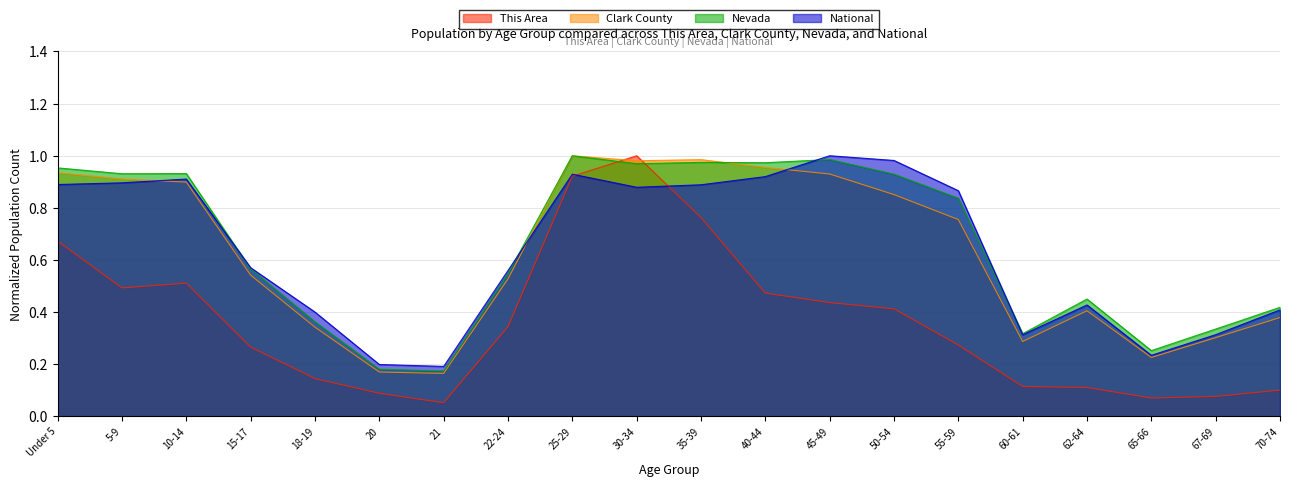

How many lines are shown in the chart?

4